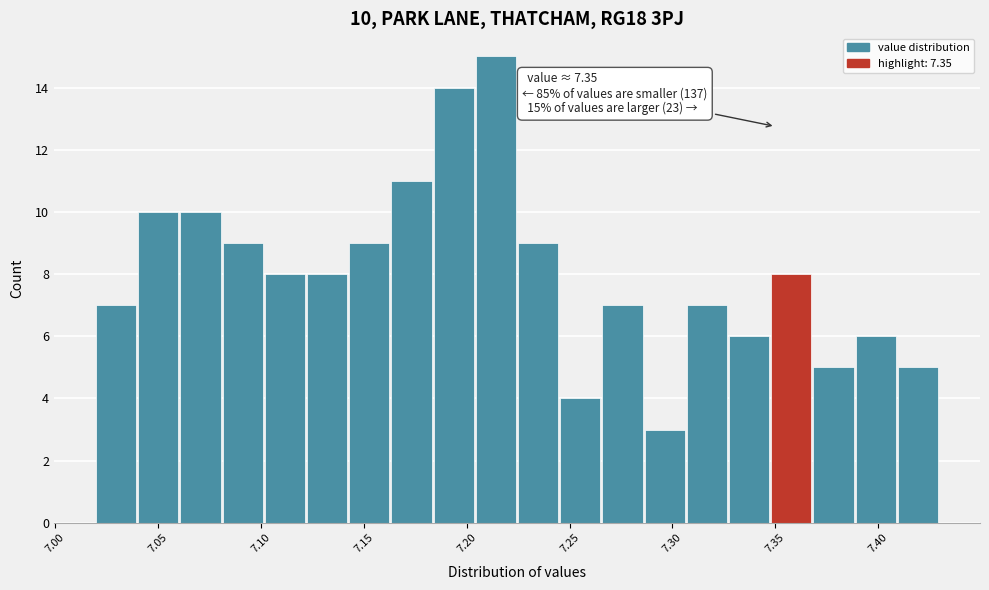

Over which range of the x-axis is the bar tallest?

7.205 to 7.225